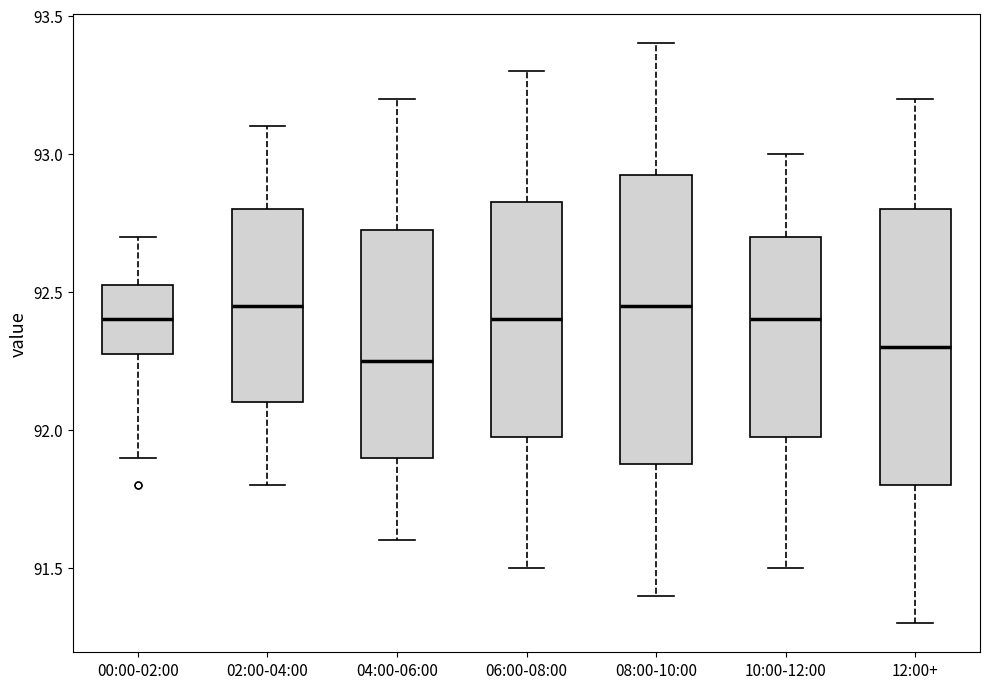

Reading left to right, read every box against the y-axis: the position of its median line, the range the box covers, and the ends of its whiskers. The values are not printed on the chart, so give them approximately, as read against the axis.

00:00-02:00: median 92.40, box 92.30 to 92.55, whiskers 91.90 to 92.70
02:00-04:00: median 92.45, box 92.10 to 92.80, whiskers 91.80 to 93.10
04:00-06:00: median 92.25, box 91.90 to 92.75, whiskers 91.60 to 93.20
06:00-08:00: median 92.40, box 92.00 to 92.85, whiskers 91.50 to 93.30
08:00-10:00: median 92.45, box 91.90 to 92.95, whiskers 91.40 to 93.40
10:00-12:00: median 92.40, box 92.00 to 92.70, whiskers 91.50 to 93.00
12:00+: median 92.30, box 91.80 to 92.80, whiskers 91.30 to 93.20